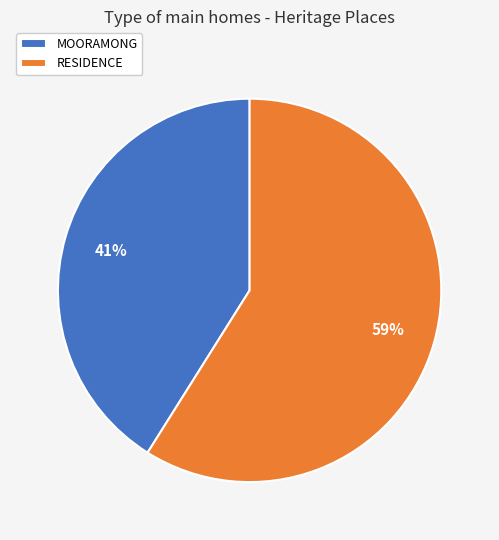

Between RESIDENCE and MOORAMONG, which is larger?

RESIDENCE